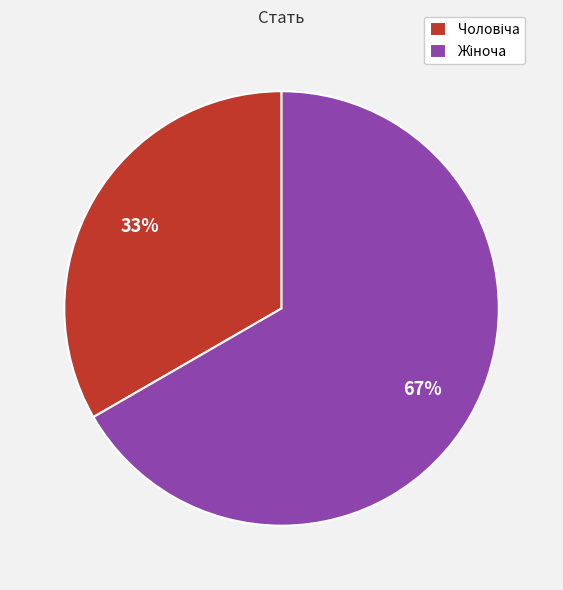

Is there a majority slice in this chart?

Yes